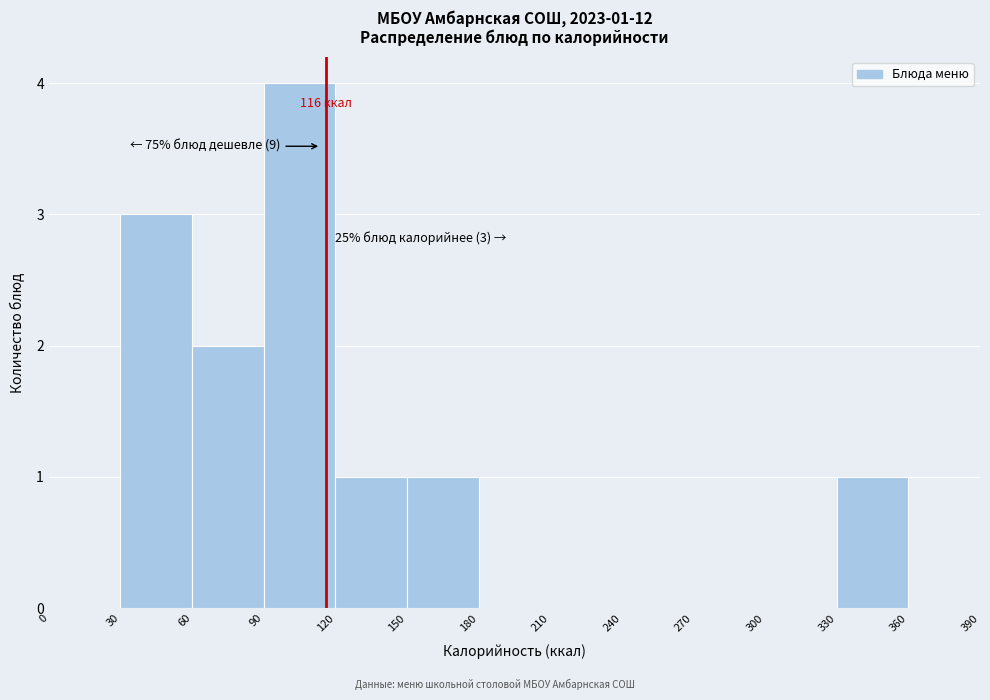

Which range on the x-axis has the tallest bar?

90 to 120